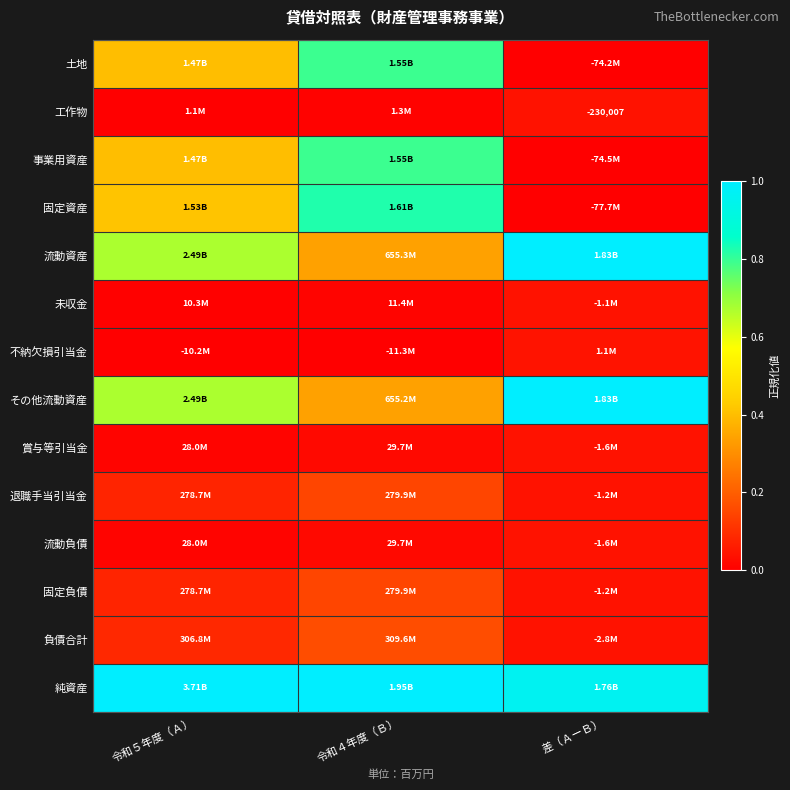

How many series are shown in this chart?

14